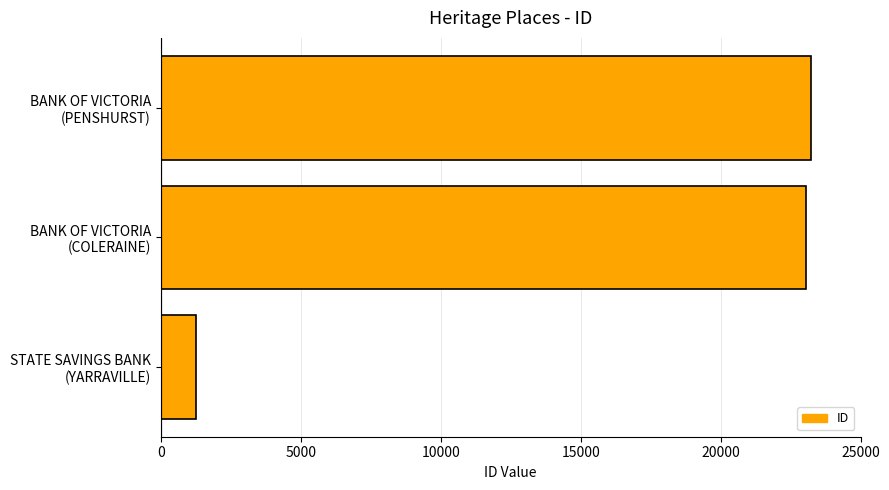

What is the sum of all values?

47548